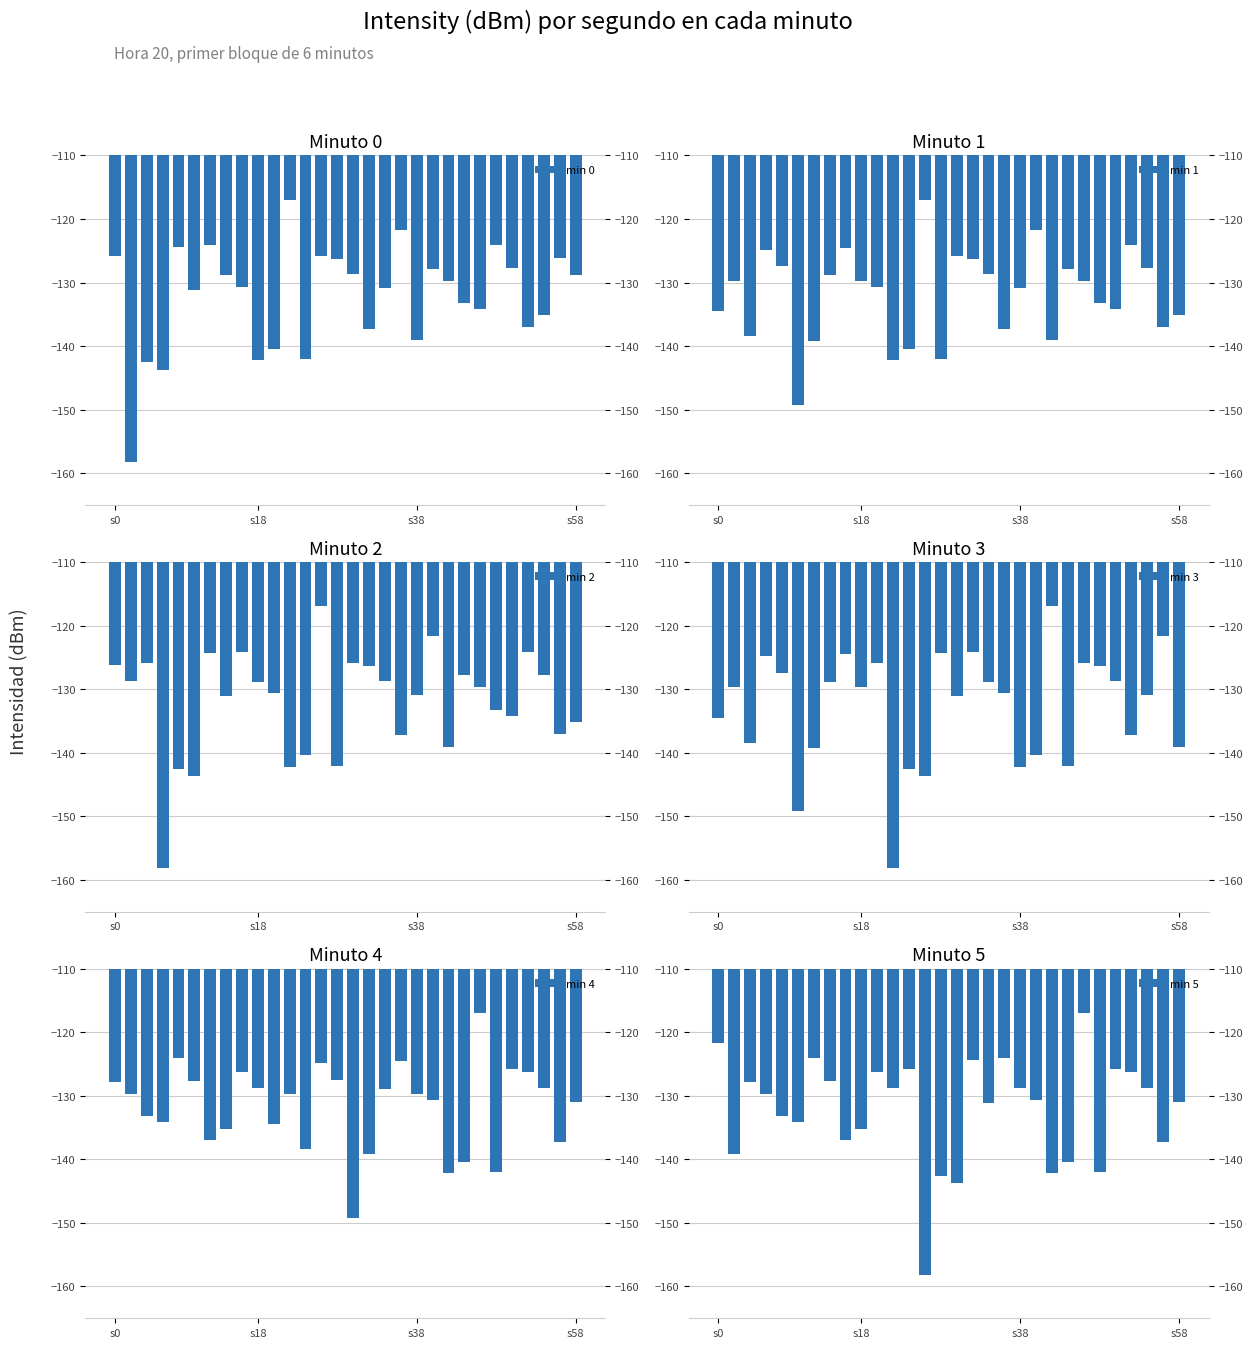

Rank the series by their maximum value, from lowest to highest.

min 0, min 1, min 2, min 3, min 4, min 5